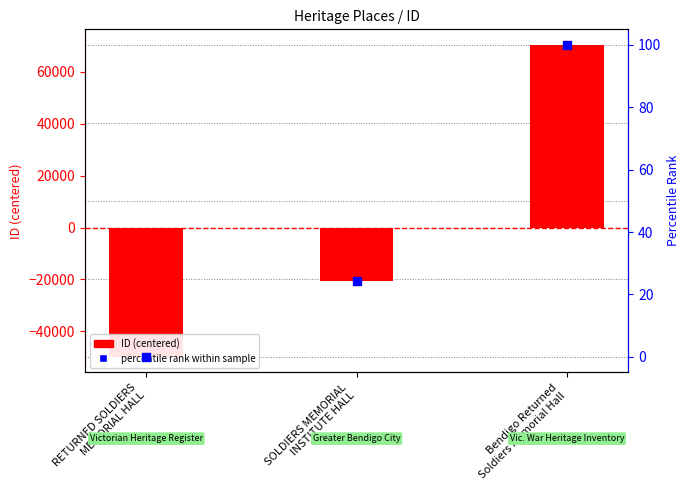

Which series has the widest spread of Y values?

ID (centered)